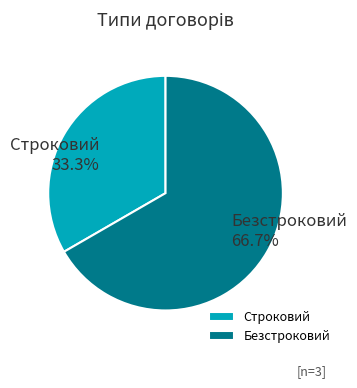

How many slices are in this pie chart?

2